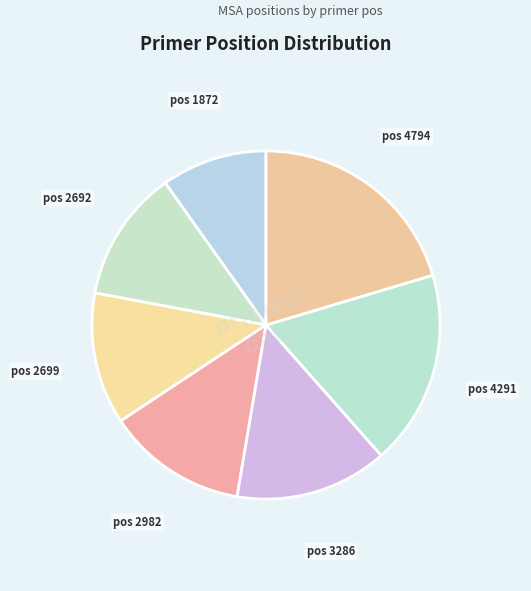

What is the smallest slice in the pie chart?

pos 1872